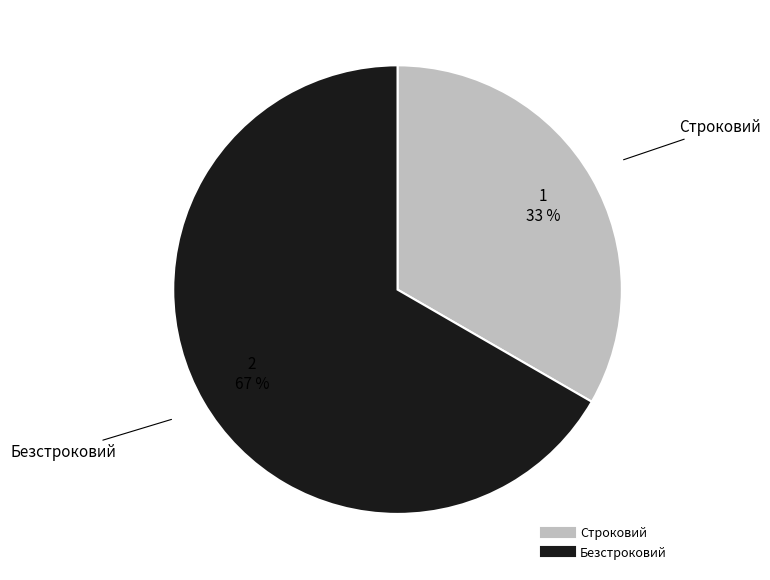

Count the number of slices in the pie.

2